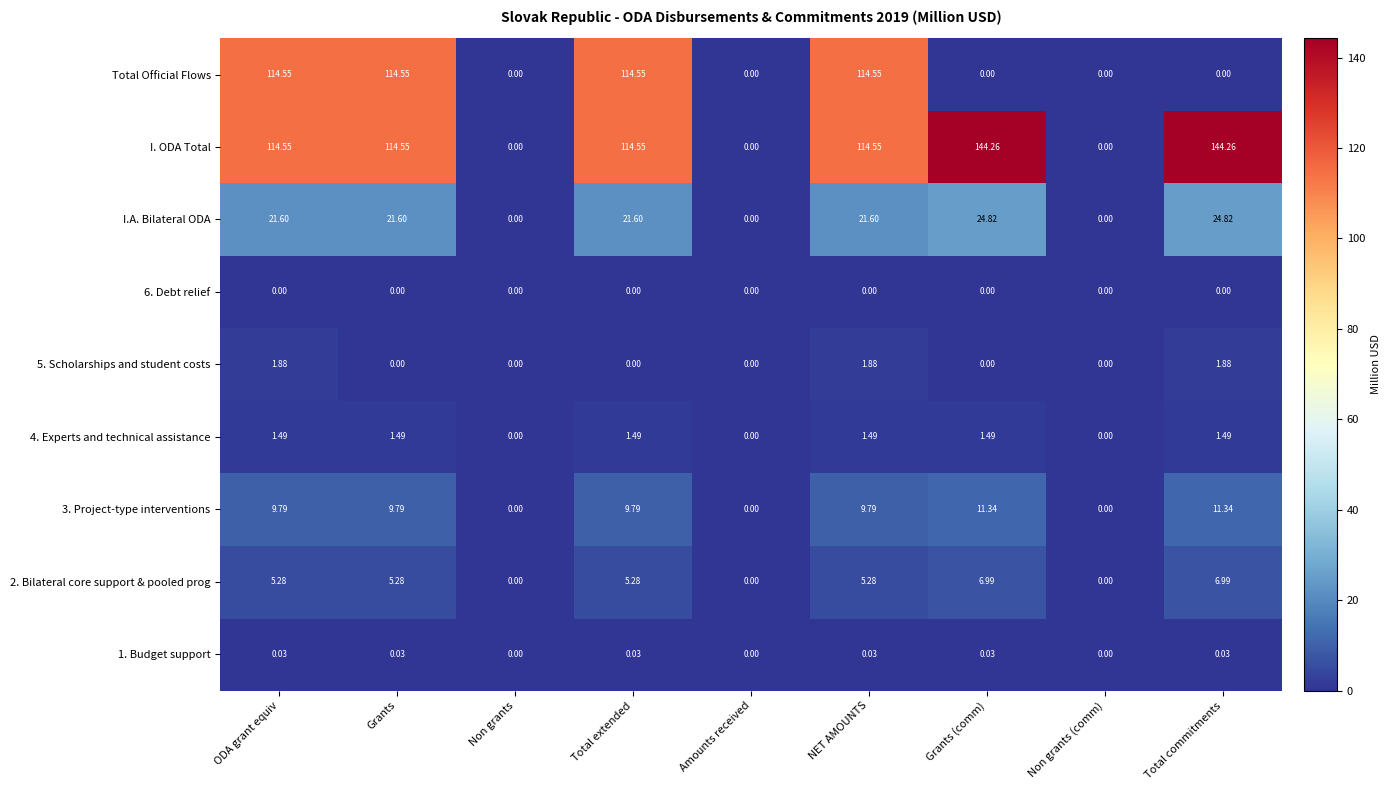

Which series has the largest range (max minus min)?

I. ODA Total